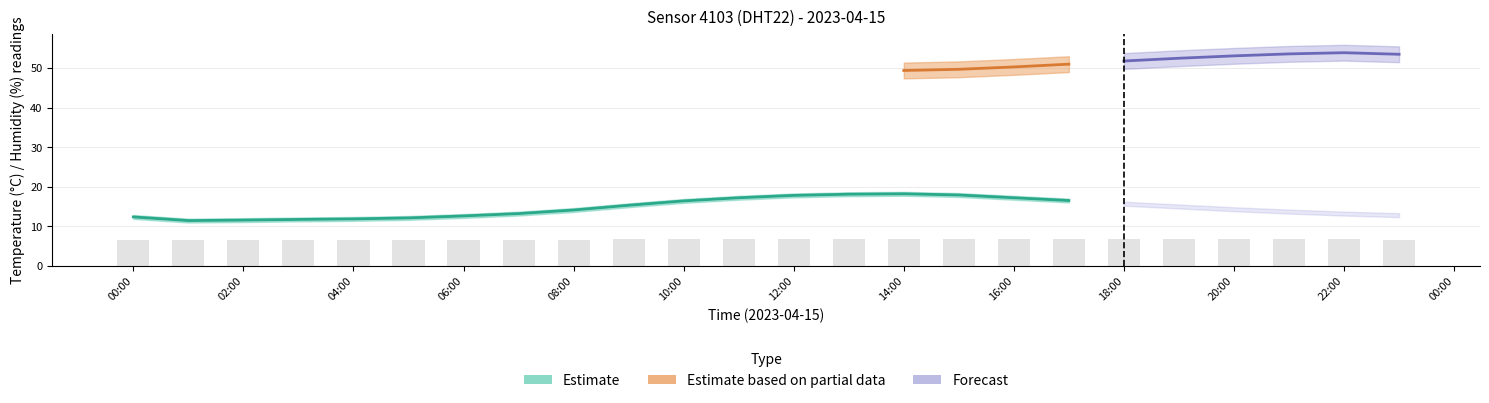

What is the average value?

6.7